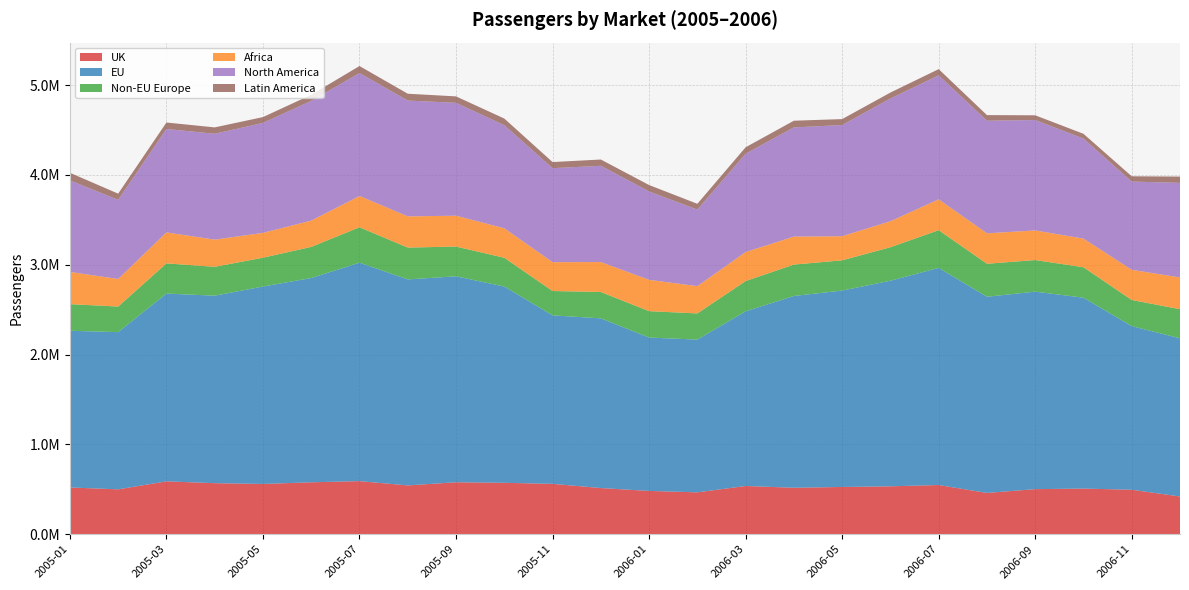

Reading left to right, list all the values displayed in this chart.

UK: 520535	499676	588602	568420	559711	578167	591089	543530	578379	572443	560840	514052	482042	466288	536854	517297	526098	533346	547759	459692	501908	508136	495123	419976
EU: 1744522	1750604	2090599	2087496	2198082	2274306	2432169	2293540	2293180	2185139	1876003	1889463	1707444	1700731	1944872	2135356	2186677	2288922	2417696	2184224	2199072	2125340	1822034	1761476
Non-EU Europe: 296634	284788	336179	321400	320871	346605	394557	354555	331109	320341	271114	293398	294154	291266	337208	349608	336763	373002	419787	367379	351704	338949	290619	323954
Africa: 358609	306822	345153	302564	276538	292420	348344	347436	343706	328460	321150	333397	348473	303906	323002	311459	268513	289467	343288	339174	329768	319087	336185	353671
North America: 1019101	880957	1151386	1179010	1224247	1333320	1368455	1289470	1256625	1147451	1046368	1071843	984269	851907	1094644	1215850	1238134	1366808	1380565	1253408	1229334	1113241	982472	1053075
Latin America: 84992	69034	72028	70882	65004	68016	78329	76004	71943	74435	68194	69927	71451	64866	71628	74592	65930	65983	69392	62677	52645	53489	58883	70010